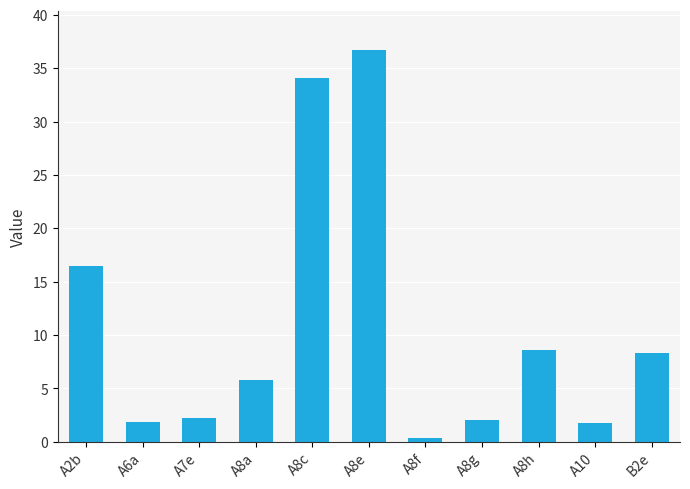

The chart shows a value of 3.7 at A7e. True or false?

False